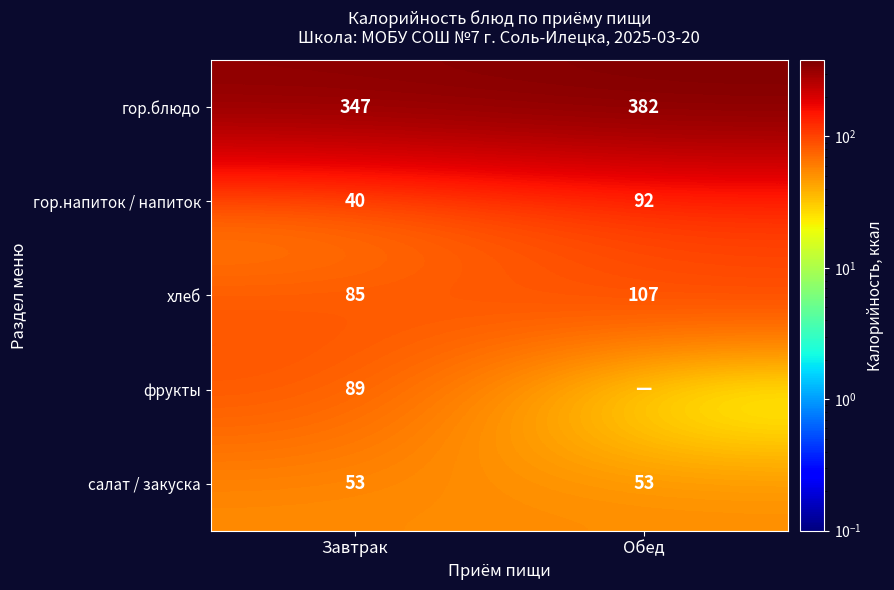

What is the minimum value for гор.напиток / напиток?

40.0